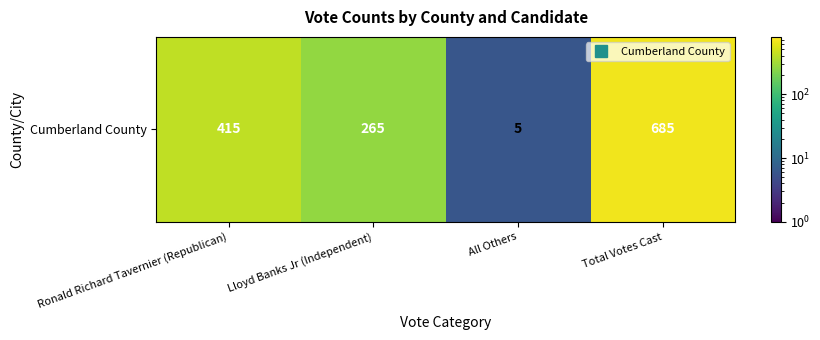

Reading left to right, what are all the values shown in this chart?

416	266	6	686